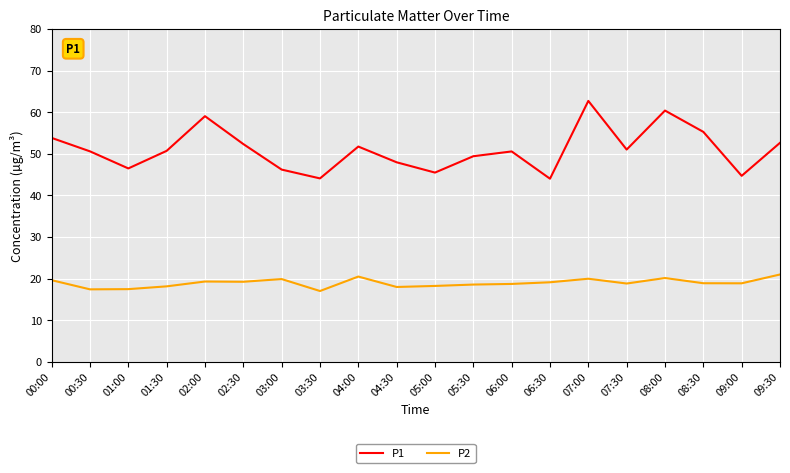

At which category does P1 reach its first local peak?

02:00